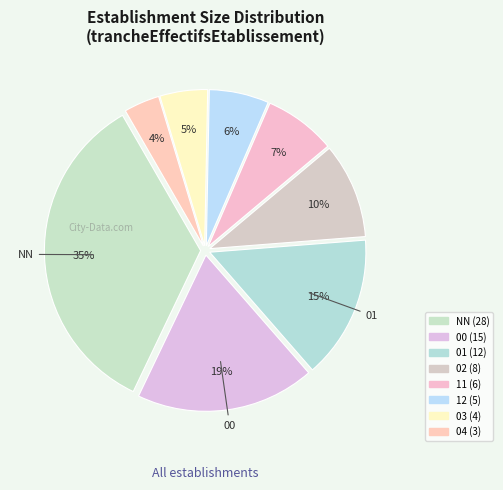

Which slice is the smallest?

04